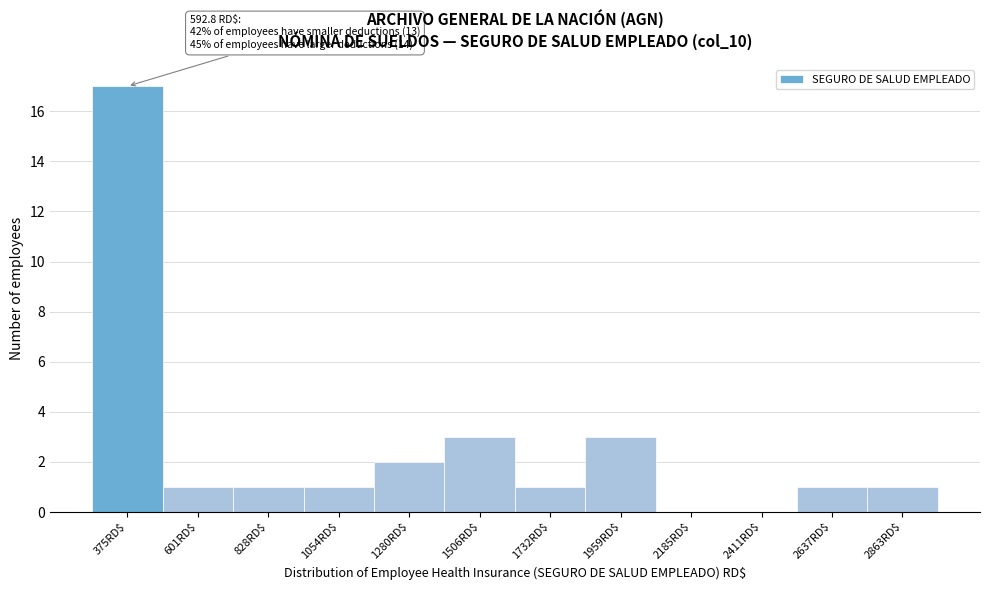

True or false: the data shows 1 at 828RD$.

True